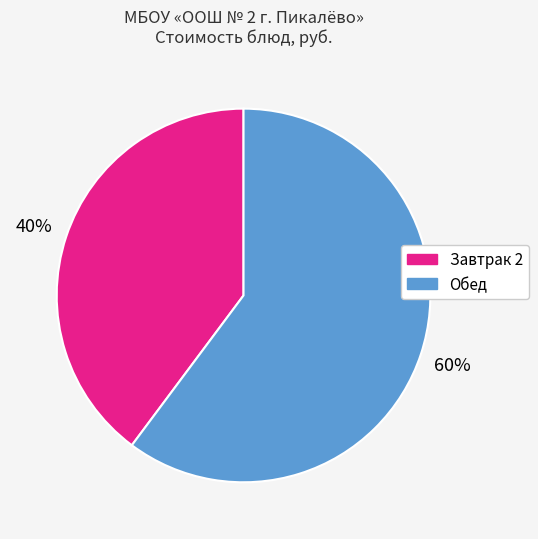

Count the number of slices in the pie.

2